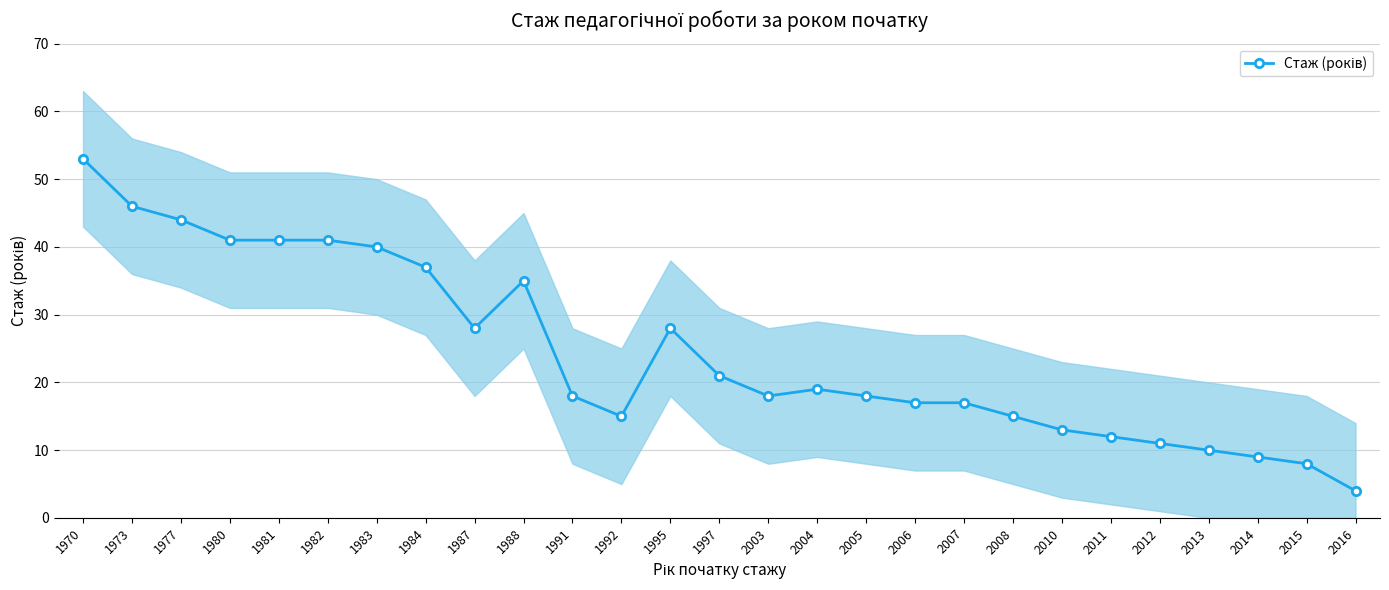

Reading left to right, list all the values displayed in this chart.

1970=53	1973=46	1977=44	1980=41	1981=41	1982=41	1983=40	1984=37	1987=28	1988=35	1991=18	1992=15	1995=28	1997=21	2003=18	2004=19	2005=18	2006=17	2007=17	2008=15	2010=13	2011=12	2012=11	2013=10	2014=9	2015=8	2016=4